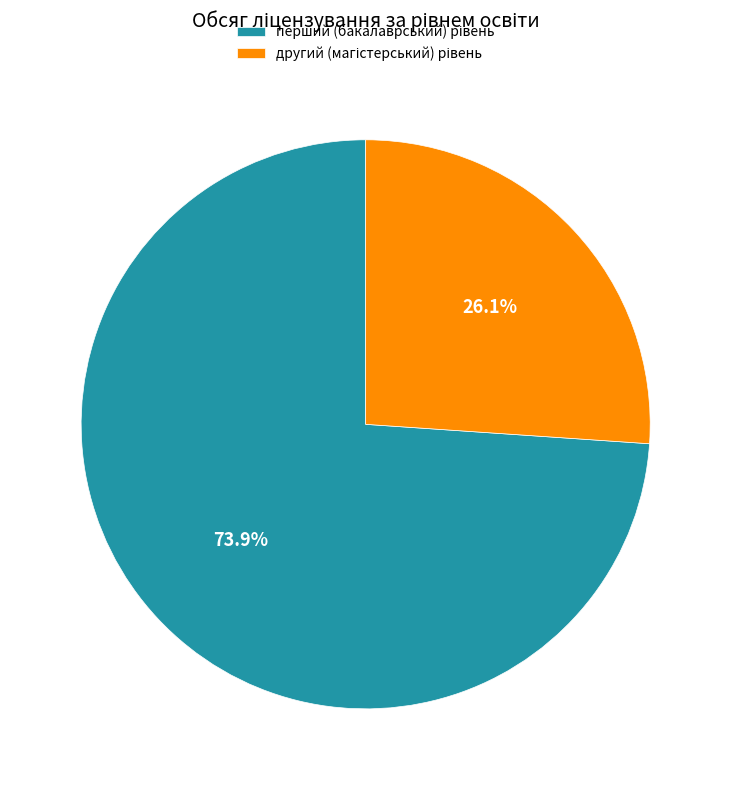

How many slices are in this pie chart?

2